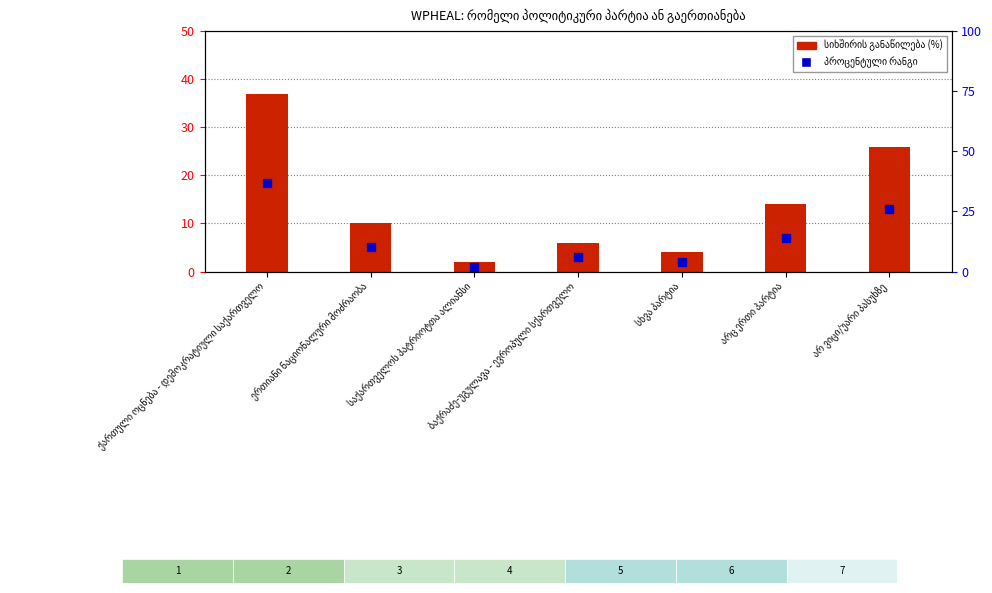

Reading left to right, extract all data points from this chart.

37	10	2	6	4	14	26